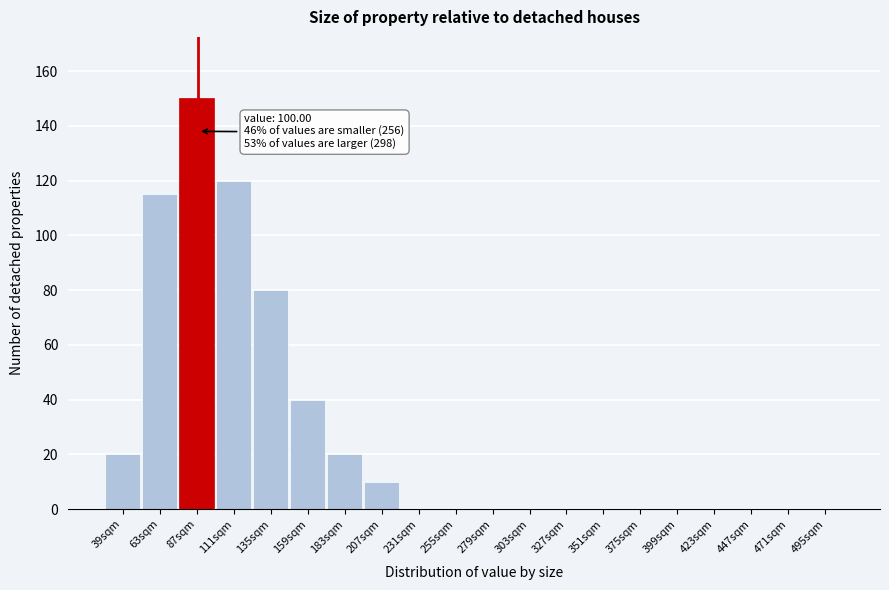

Reading left to right, what are all the values shown in this chart?

39sqm=20	63sqm=115	87sqm=150	111sqm=120	135sqm=80	159sqm=40	183sqm=20	207sqm=10	231sqm=0	255sqm=0	279sqm=0	303sqm=0	327sqm=0	351sqm=0	375sqm=0	399sqm=0	423sqm=0	447sqm=0	471sqm=0	495sqm=0